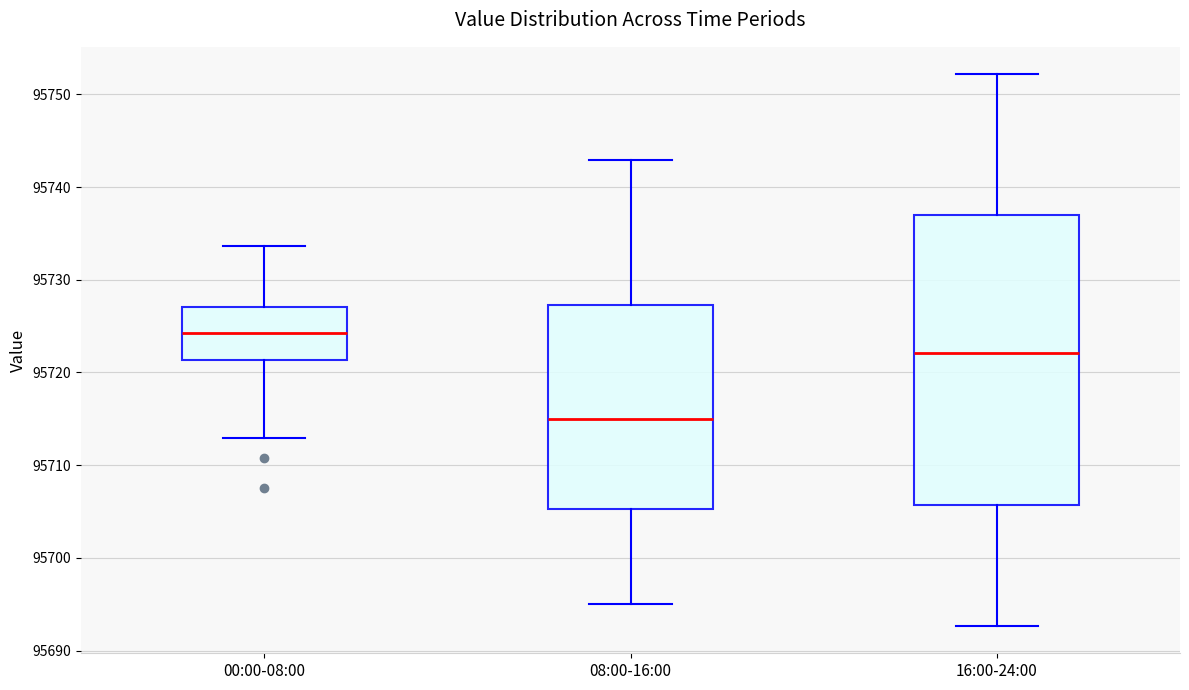

Reading left to right, read every box against the y-axis: the position of its median line, the range the box covers, and the ends of its whiskers. The values are not printed on the chart, so give them approximately, as read against the axis.

00:00-08:00: median 95724, box 95721 to 95727, whiskers 95713 to 95734
08:00-16:00: median 95715, box 95705 to 95727, whiskers 95695 to 95743
16:00-24:00: median 95722, box 95706 to 95737, whiskers 95693 to 95752